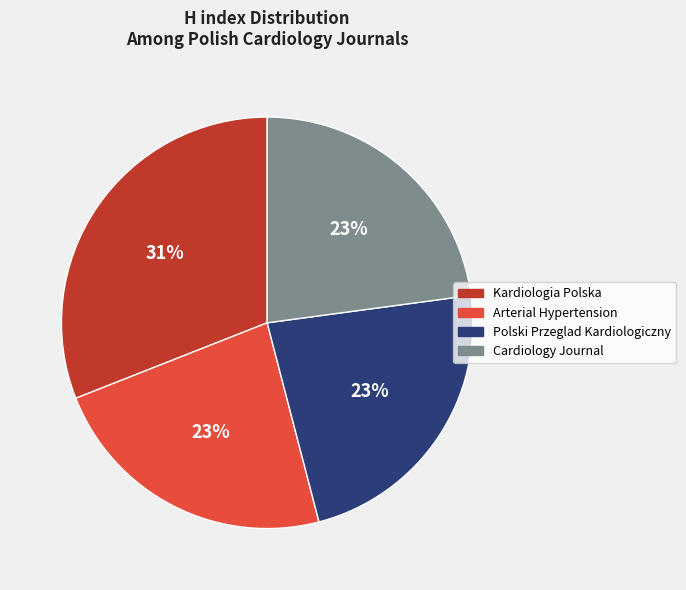

Is it true that Cardiology Journal is 33% of the pie?

False